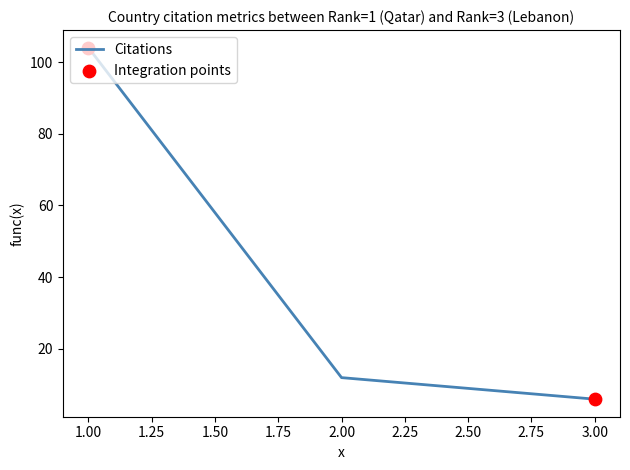

Rank the categories by value from highest to lowest.

1.00, 2.00, 3.00